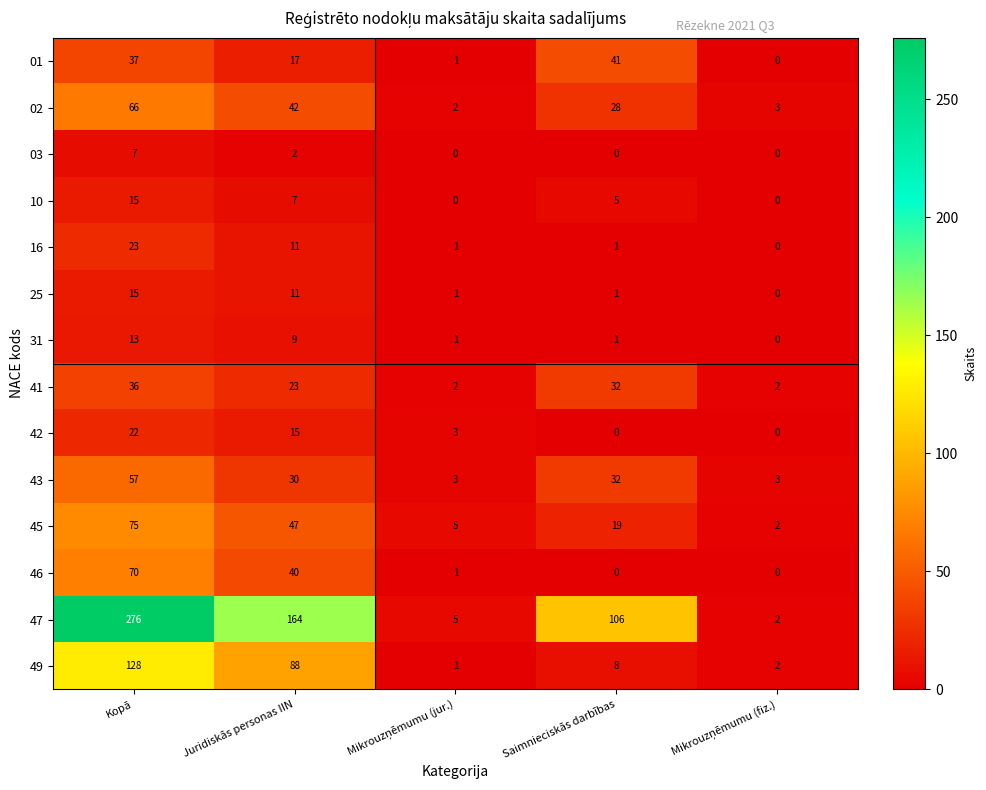

What is the difference between the second highest and second lowest values in the 25 series?

10